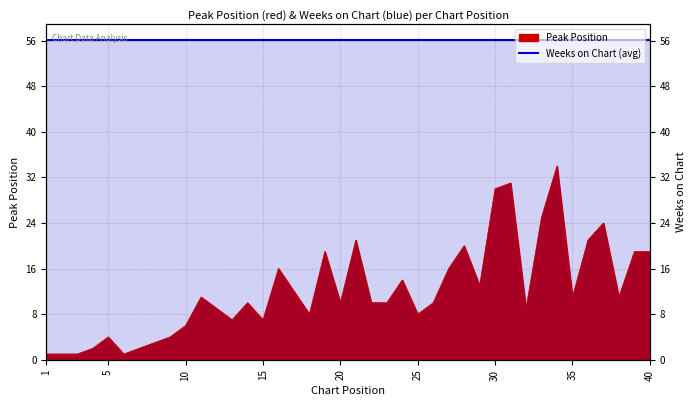

At which label does the data first exceed 10?

11